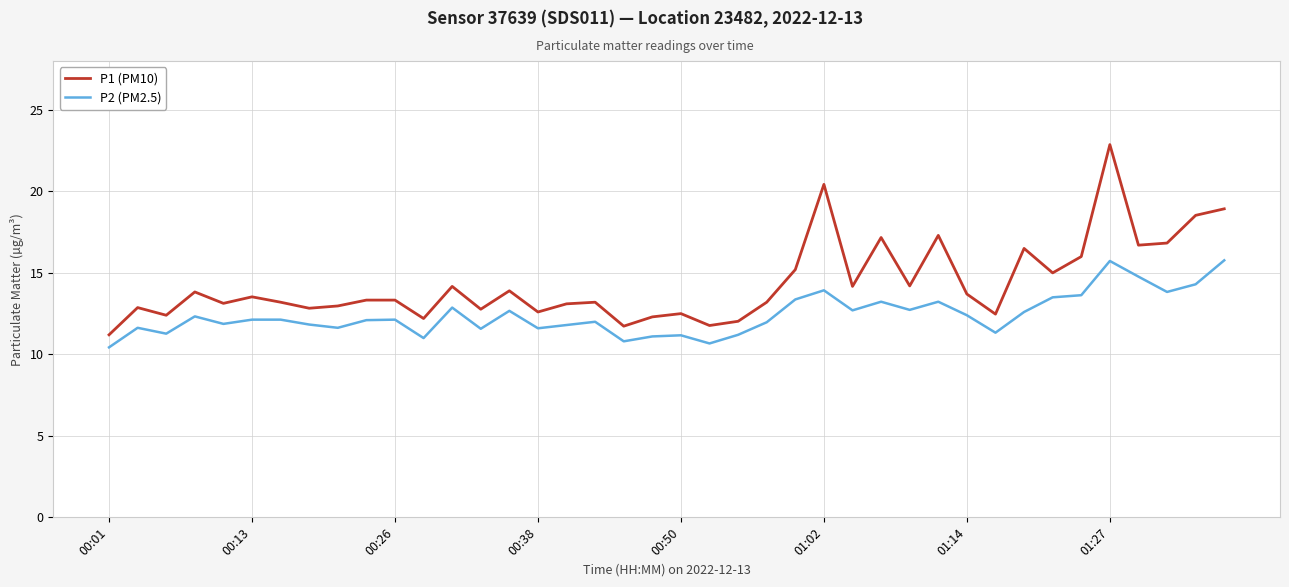

Which series has the largest total across all categories?

P1 (PM10)